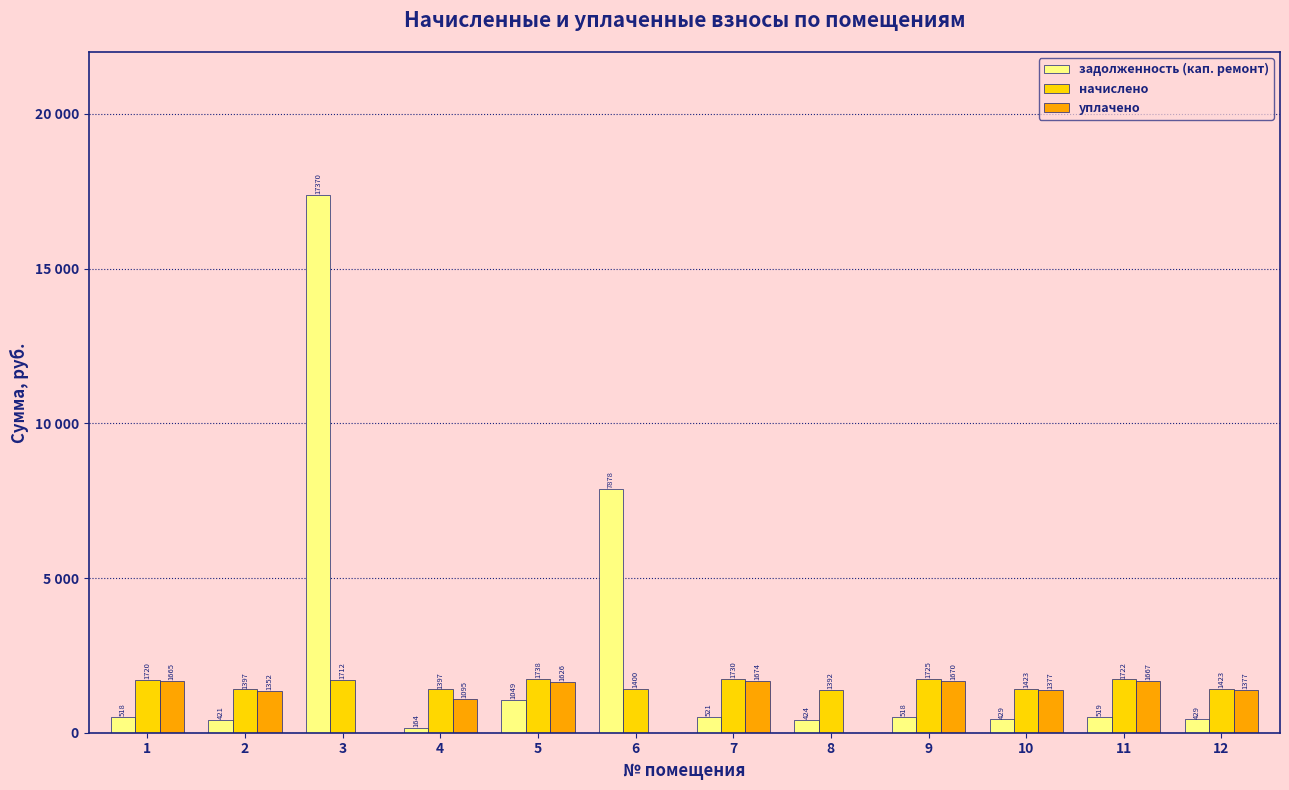

True or false: начислено has a value of 2310.5 at 1.

False